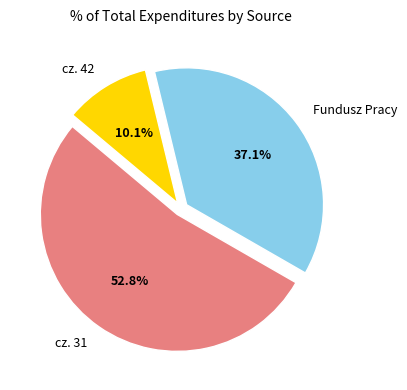

To the nearest percent, what percentage of the pie is cz. 42?

10%